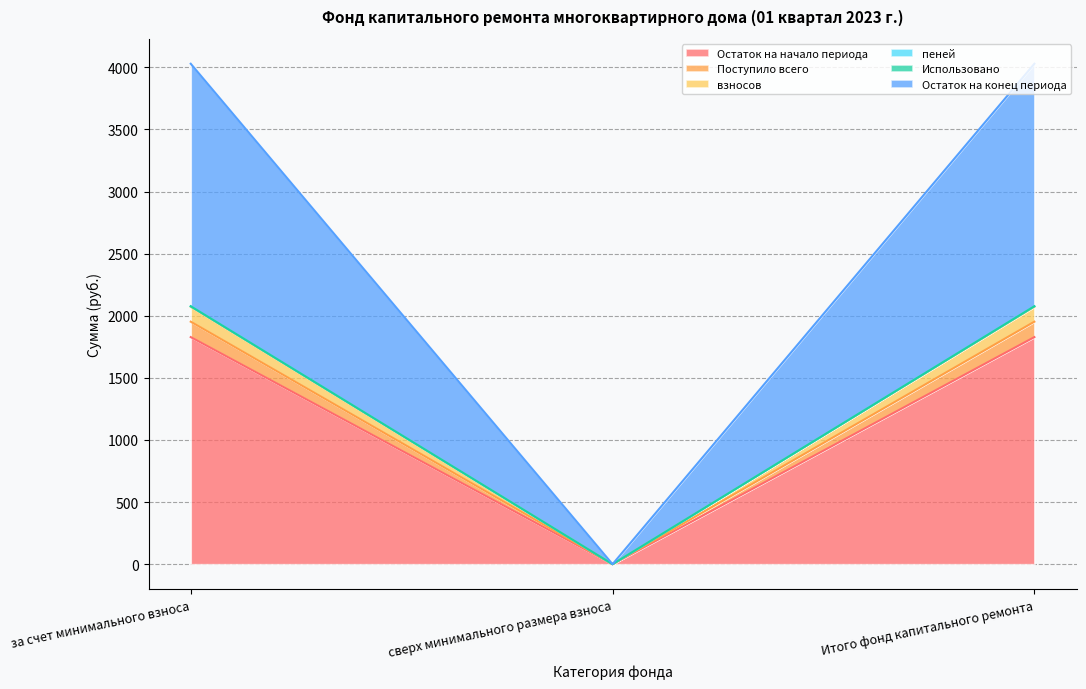

What is the total value across all series at за счет минимального взноса?

4029.1